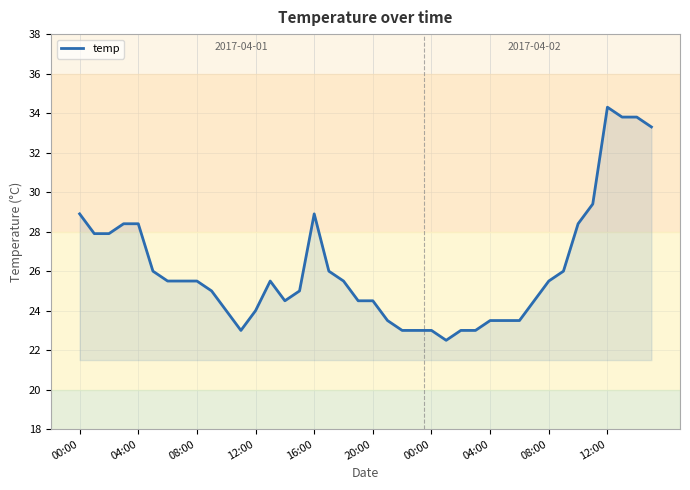

Reading right to left, transcribe all the data shown in this chart.

33.3	33.8	33.8	34.3	29.4	28.4	26.0	25.5	24.5	23.5	23.5	23.5	23.0	23.0	22.5	23.0	23.0	23.0	23.5	24.5	24.5	25.5	26.0	28.9	25.0	24.5	25.5	24.0	23.0	24.0	25.0	25.5	25.5	25.5	26.0	28.4	28.4	27.9	27.9	28.9